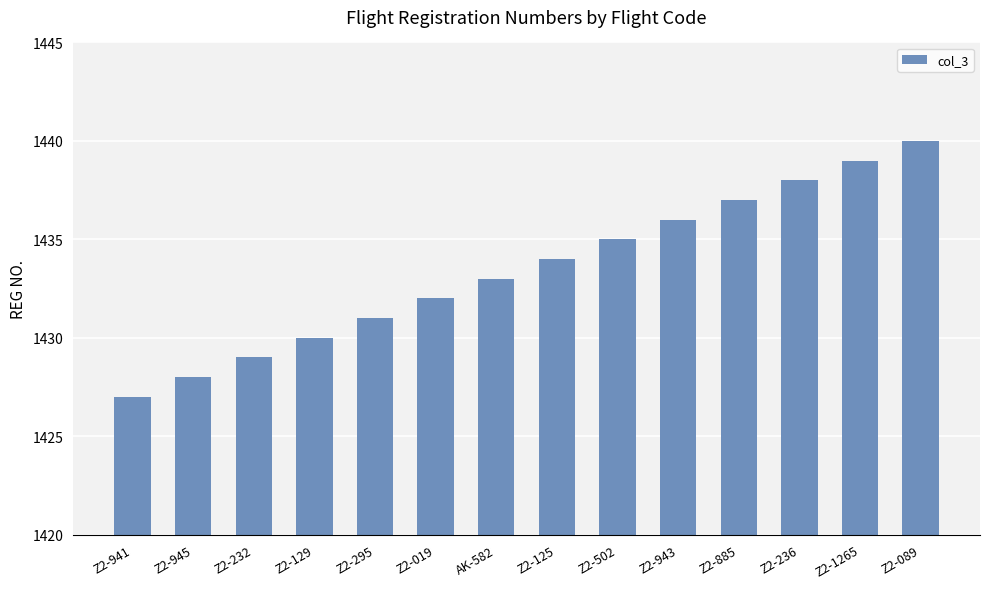

Is it true that the value at Z2-885 is 2135?

False